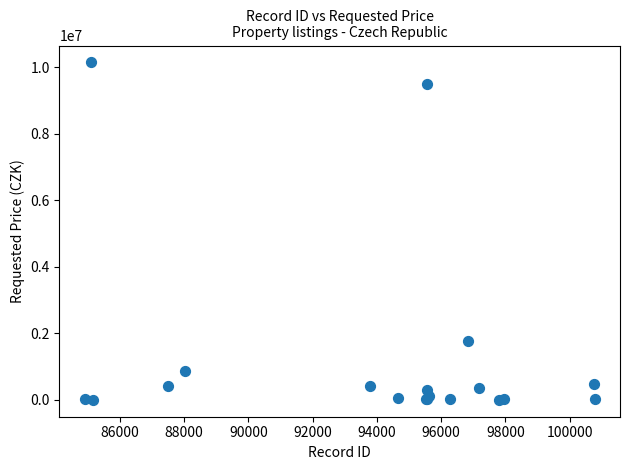

What Y value in the scatter plot is closest to 5070820?

1776000